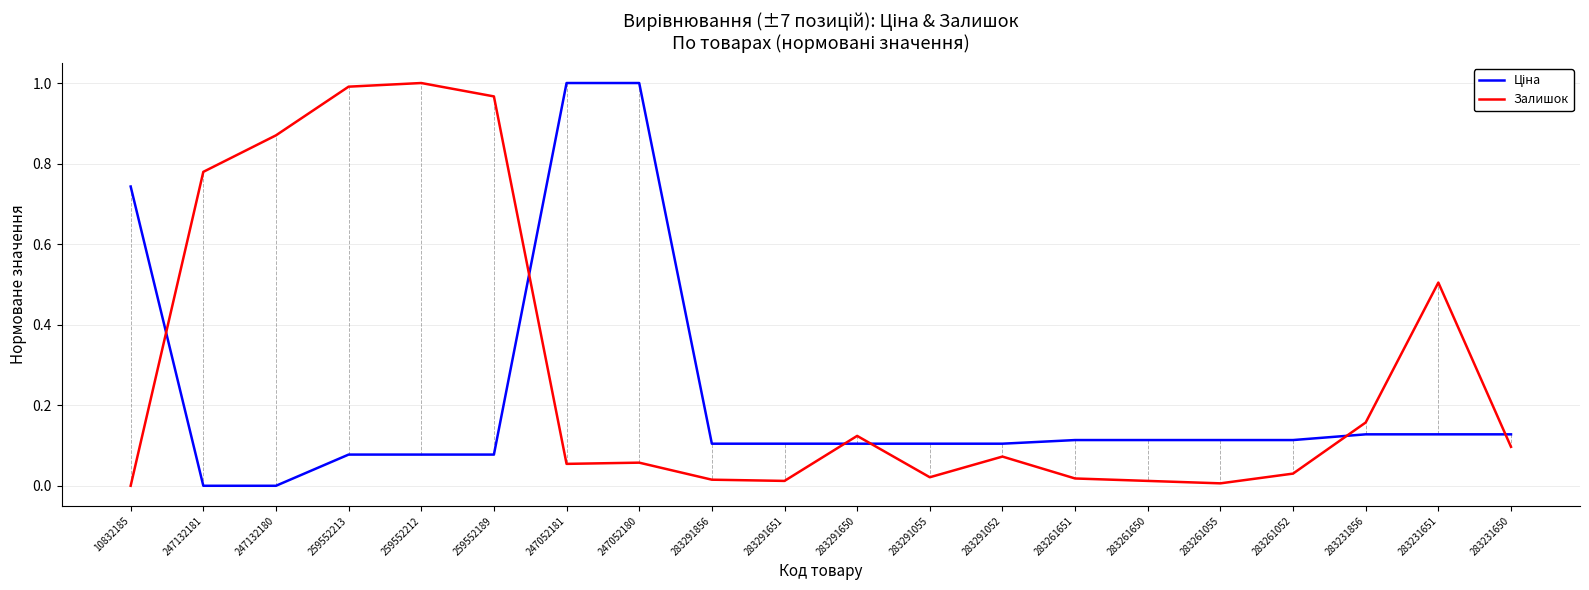

Which series changed the most between 259552213 and 283291055?

Залишок